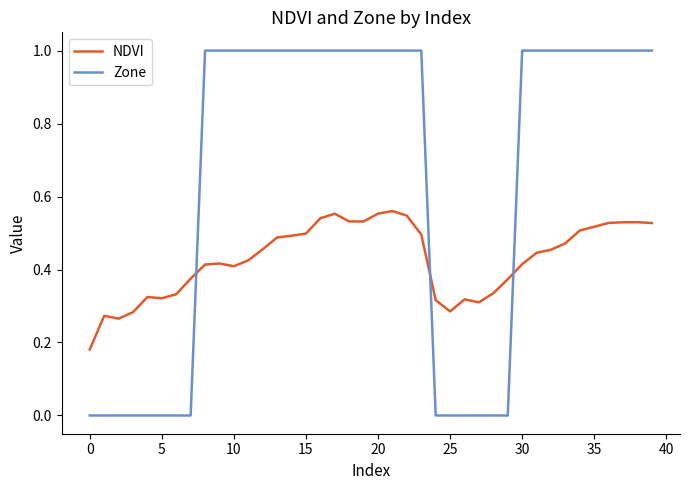

Which series ends up on top after the final intersection of Zone and NDVI?

Zone